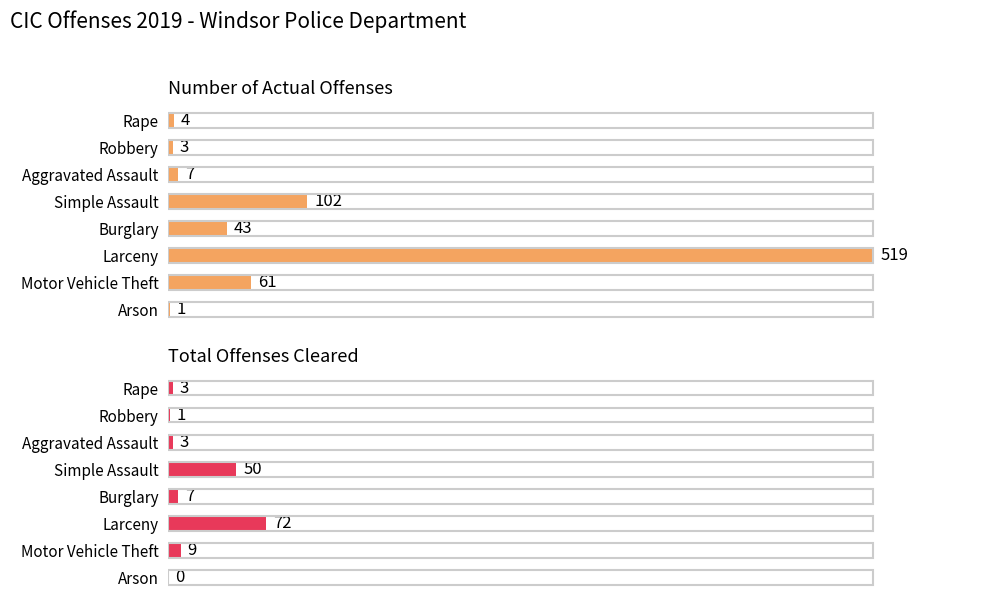

What is the value of the Total Offenses Cleared bar at the 7th from the left?

9